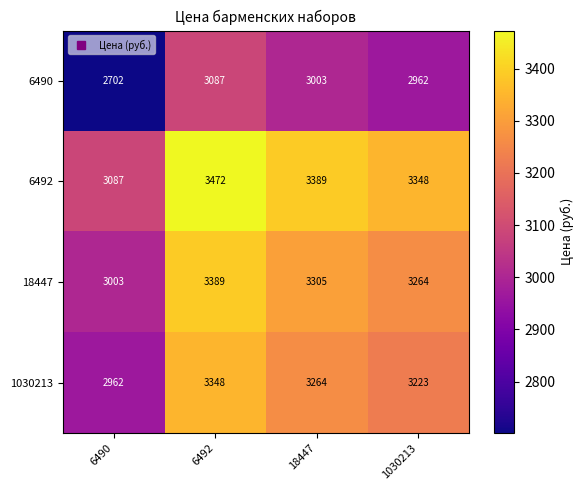

At which category is the sum across all series the highest?

6492